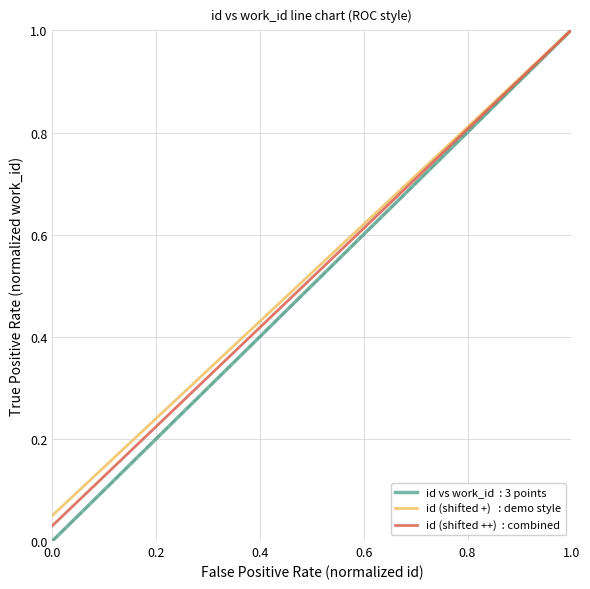

What is the difference between the second highest and minimum values in the id (shifted +)   : demo style series?

0.9